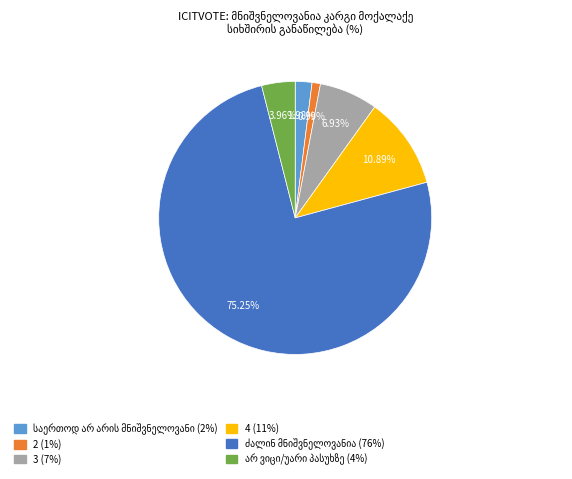

Which category has the smallest portion of the pie?

2